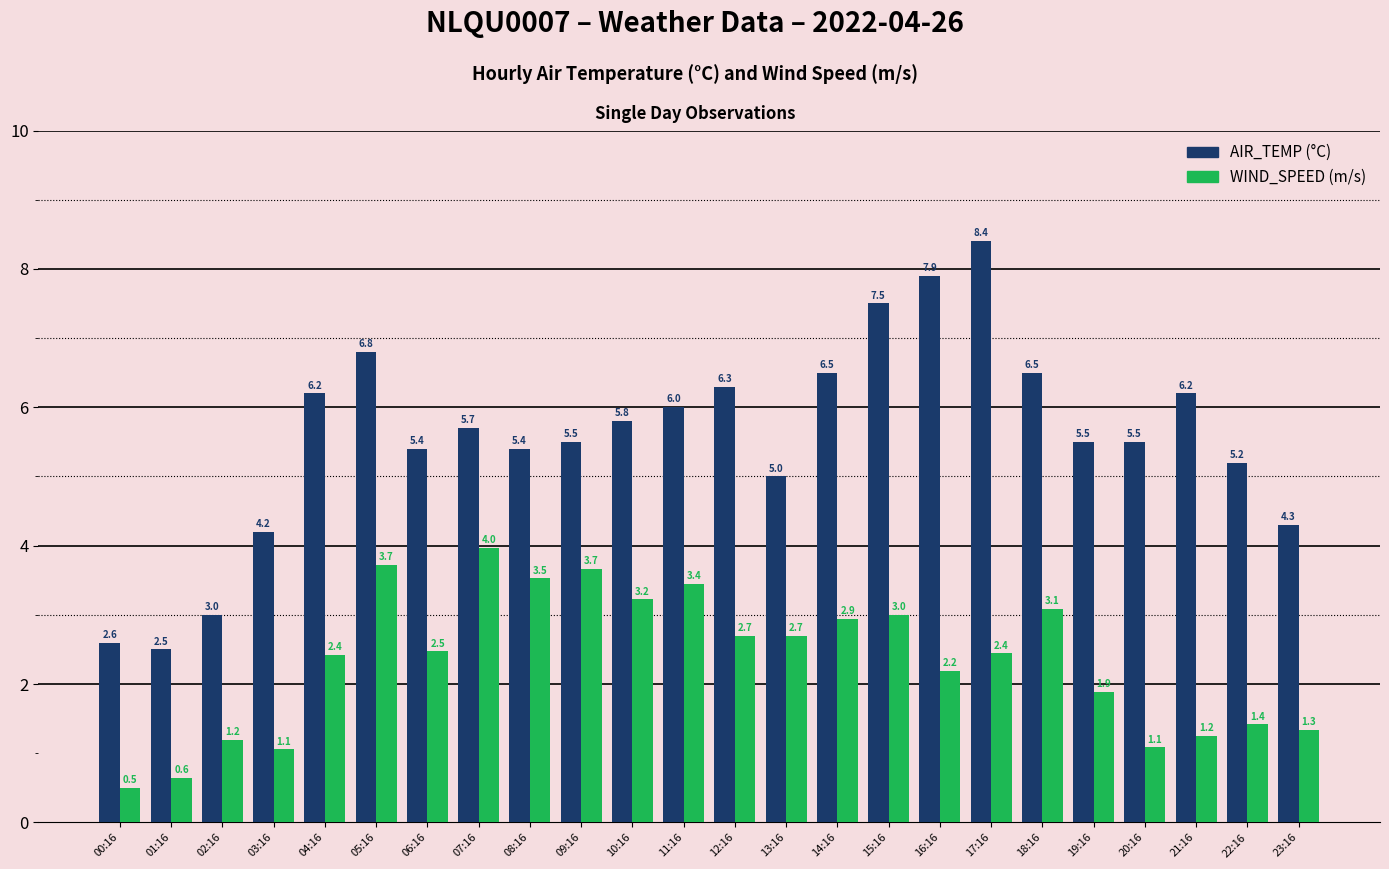

What is the total value across all series at 19:16?

7.4